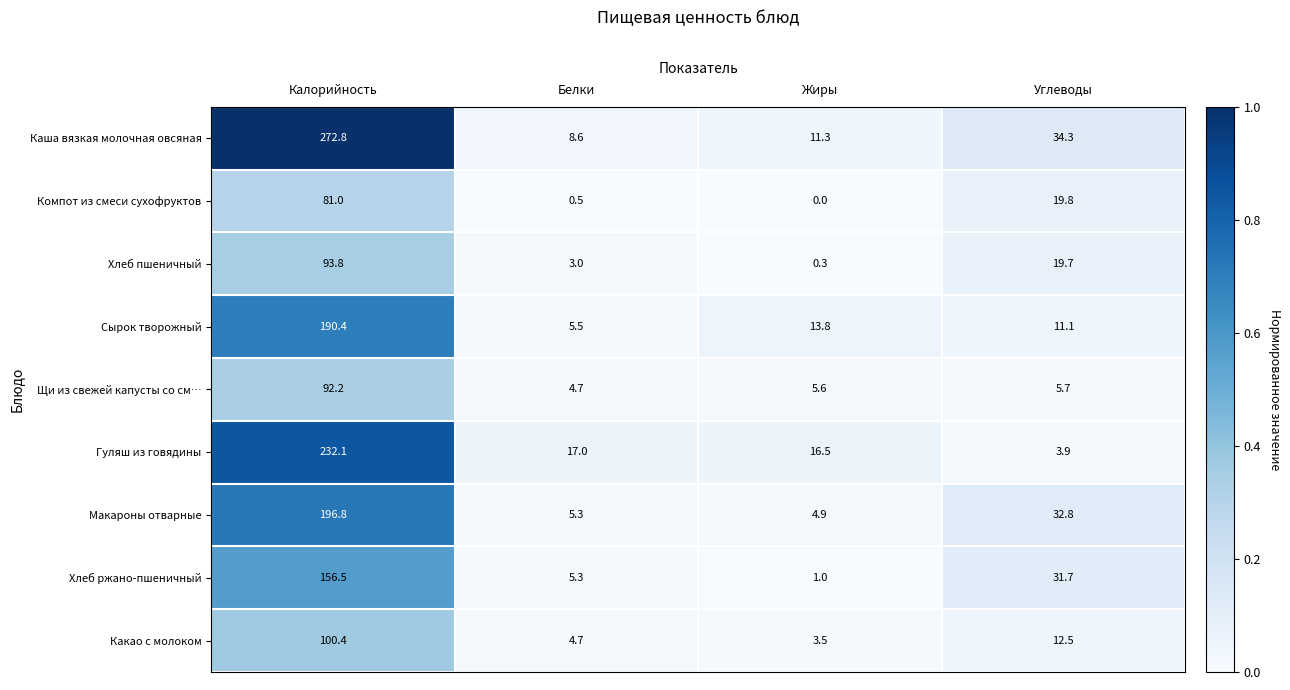

At which category is the sum across all series the highest?

Калорийность